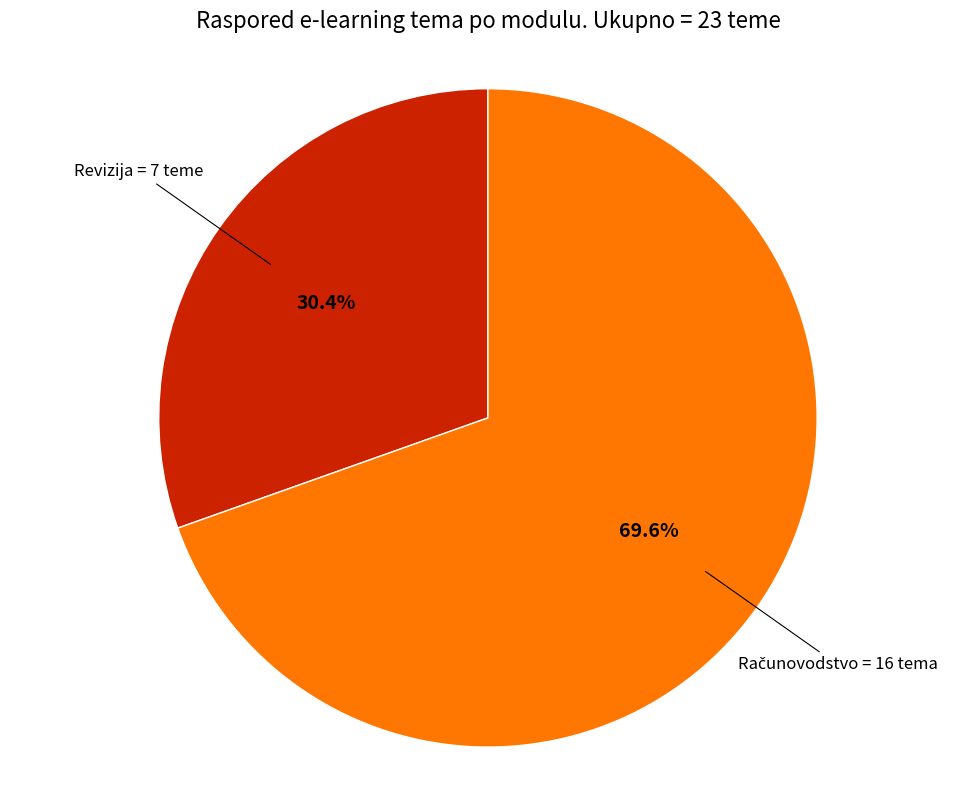

Does any single category account for the majority?

Yes